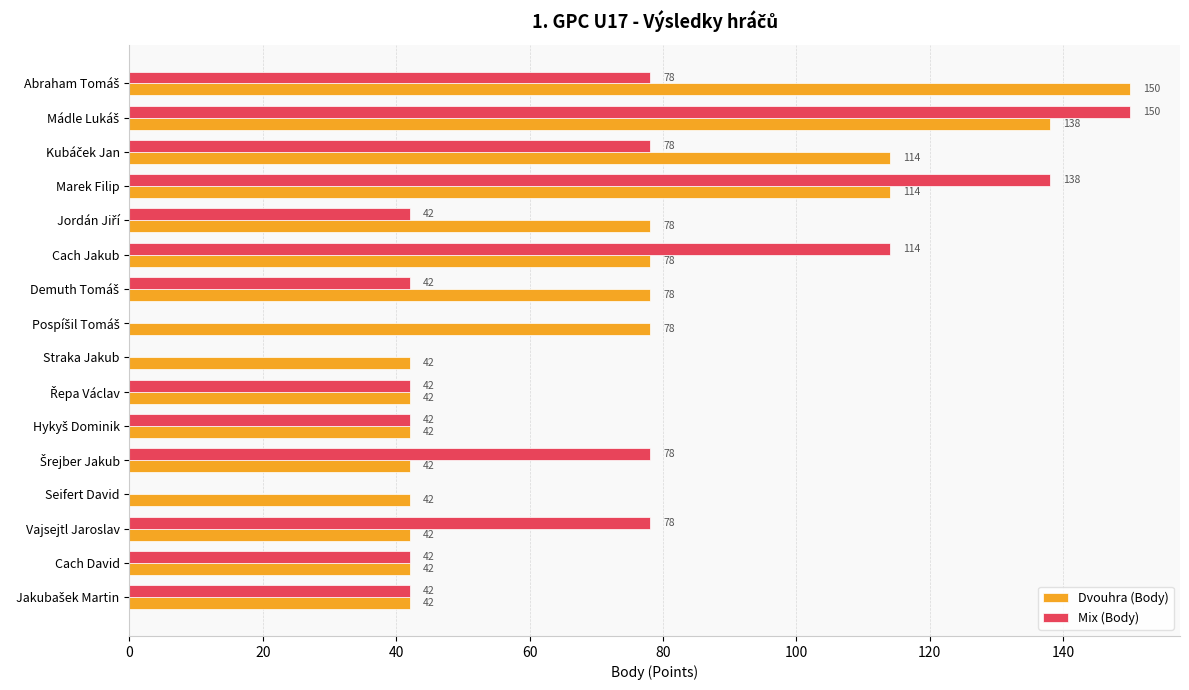

The Dvouhra (Body) series shows 114 at Marek Filip. True or false?

True